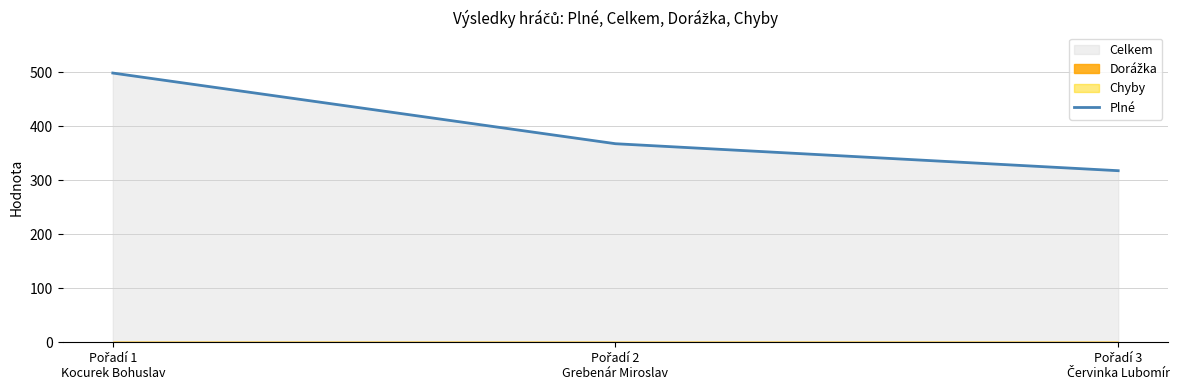

Reading left to right, list all the values displayed in this chart.

499	368	318